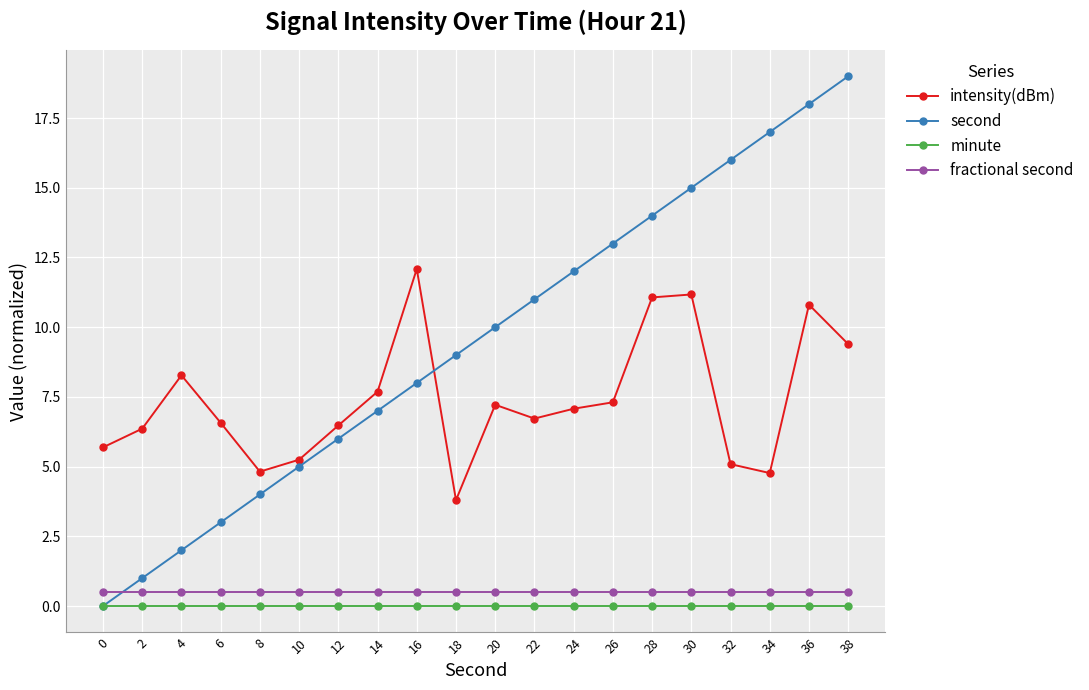

What is the value of the second point at the 13th from the left?

12.0